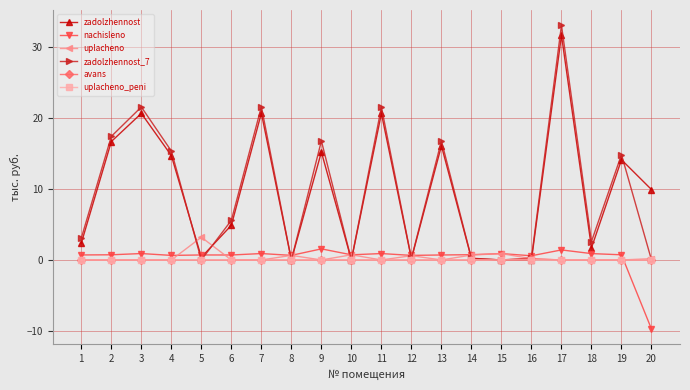

At how many categories does at least one series exceed 19?

4